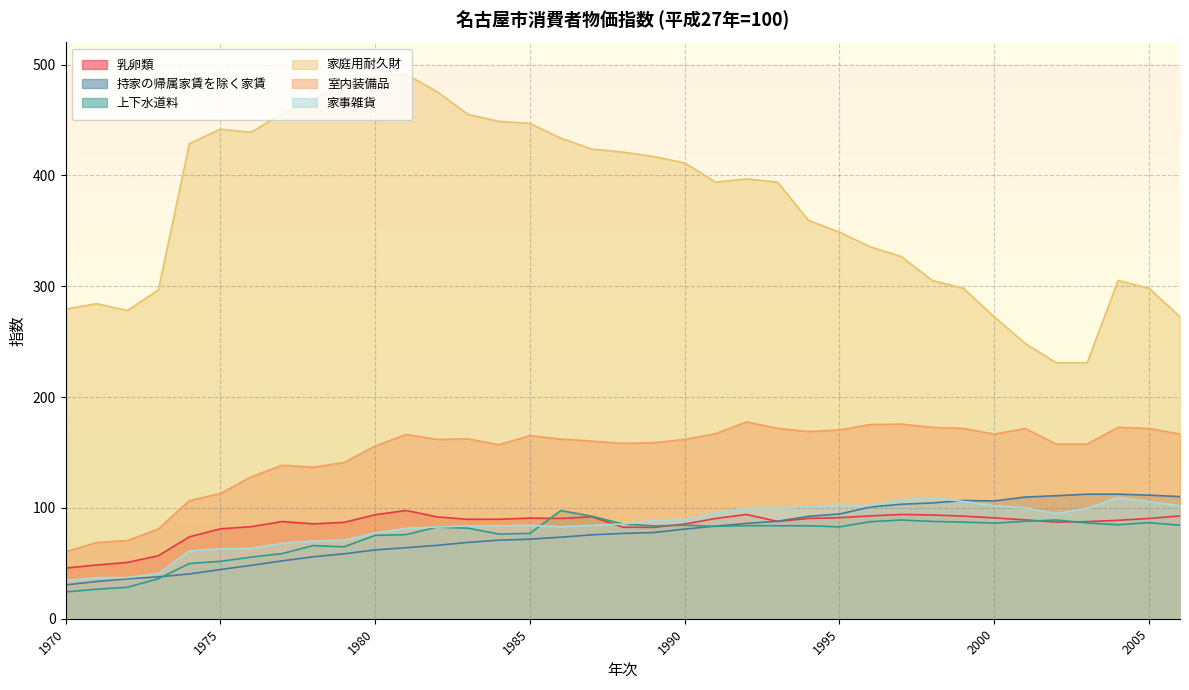

Which category has the lowest value in the 乳卵類 series?

1970